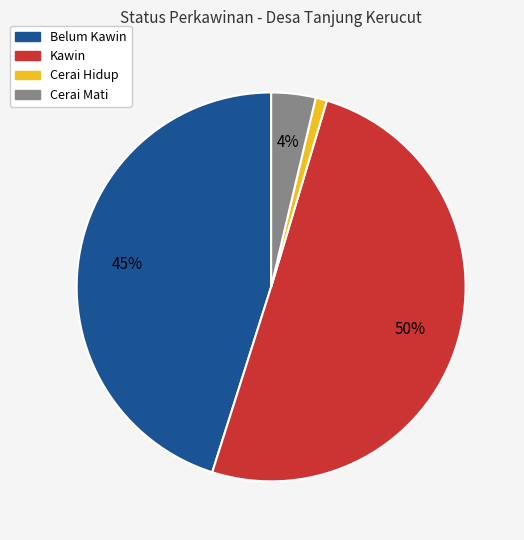

To the nearest percent, what percentage of the pie is Cerai Hidup?

1%